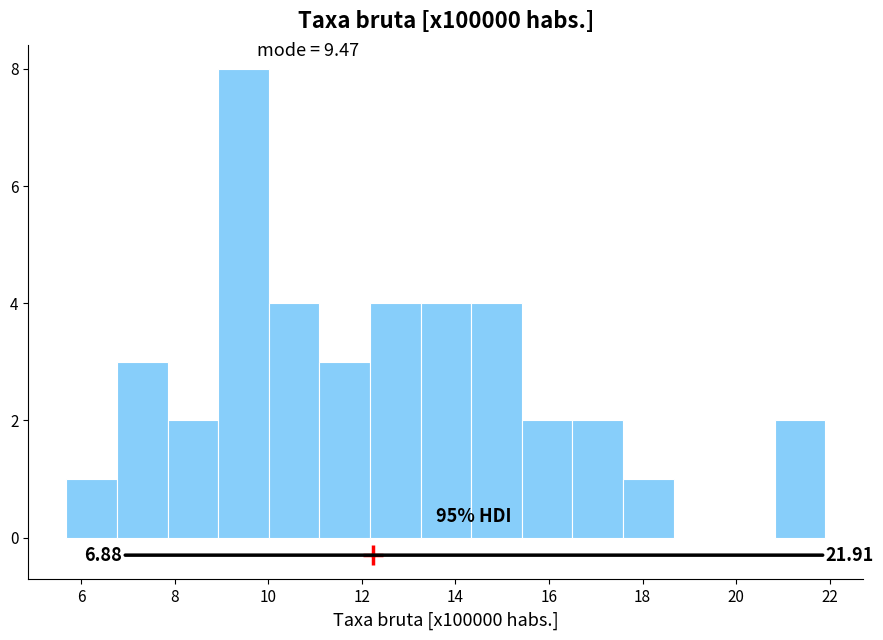

Over which range of the x-axis is the bar tallest?

9.0 to 10.0